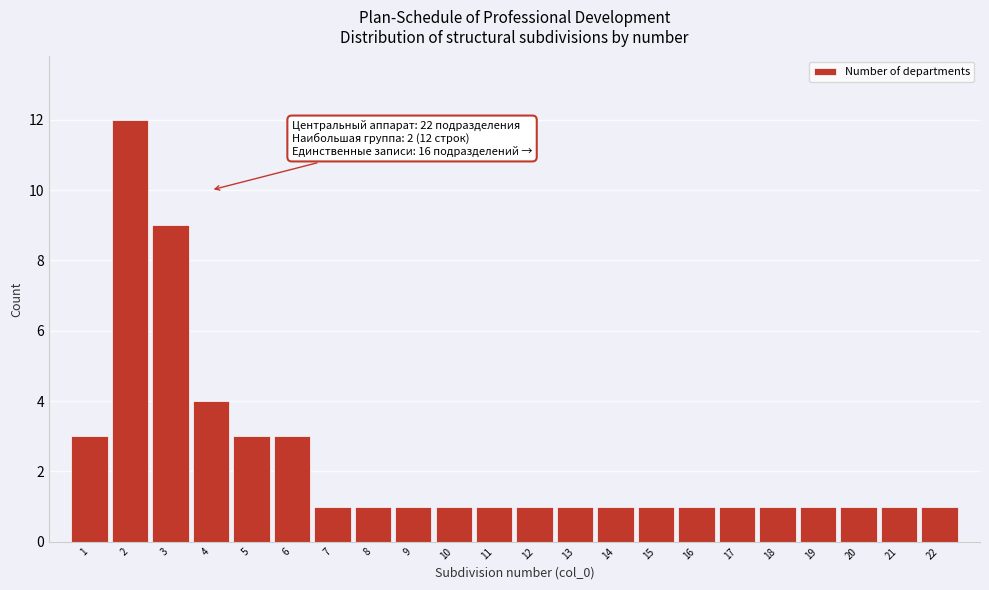

Reading left to right, list all the values displayed in this chart.

1=3	2=12	3=9	4=4	5=3	6=3	7=1	8=1	9=1	10=1	11=1	12=1	13=1	14=1	15=1	16=1	17=1	18=1	19=1	20=1	21=1	22=1